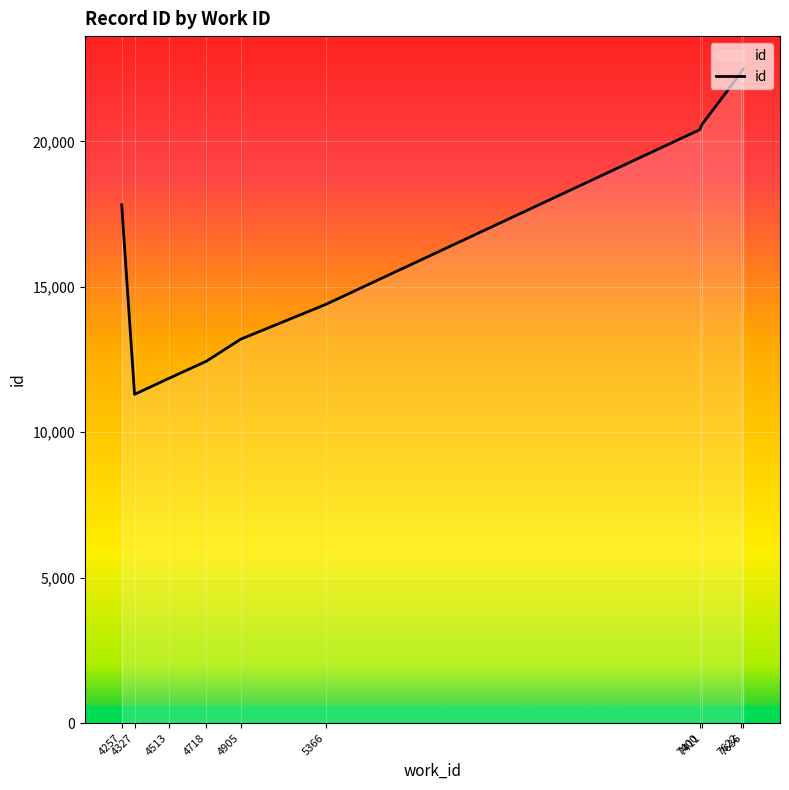

What is the sum of the values at 7411 and 5366?

34967